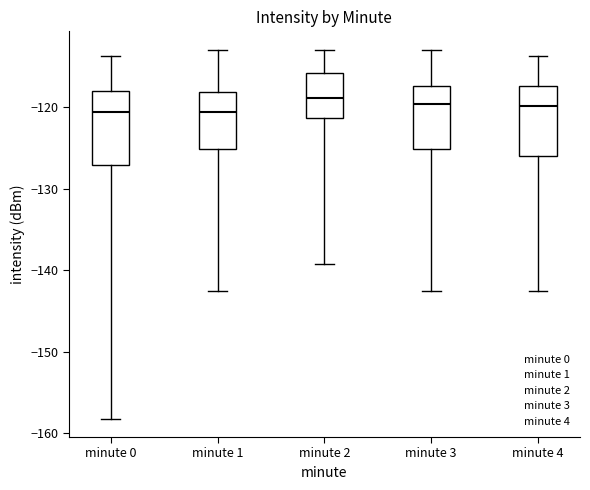

Reading left to right, transcribe this box plot: for each box, give where its median line is, the range the box spans, and where its two whiskers end, as read against the y-axis. The values are not printed on the chart, so give them approximately, as read against the axis.

minute 0: median -121, box -127 to -118, whiskers -158 to -114
minute 1: median -121, box -125 to -118, whiskers -142 to -113
minute 2: median -119, box -121 to -116, whiskers -139 to -113
minute 3: median -120, box -125 to -117, whiskers -142 to -113
minute 4: median -120, box -126 to -117, whiskers -142 to -114